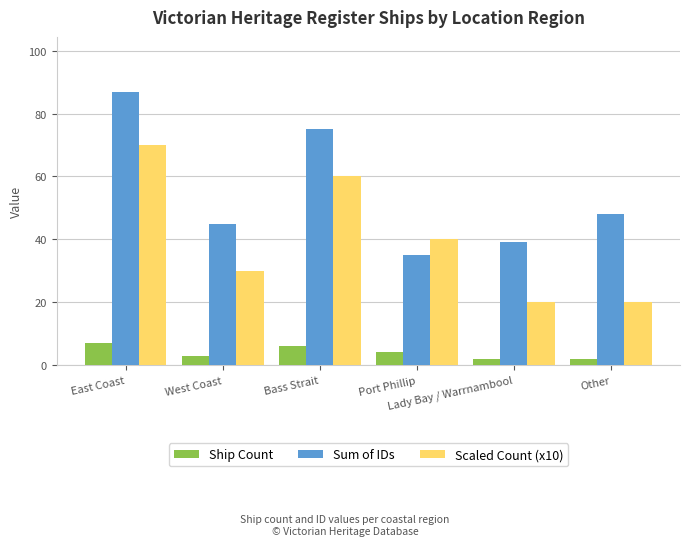

The Sum of IDs series shows 39 at Lady Bay / Warrnambool. True or false?

True